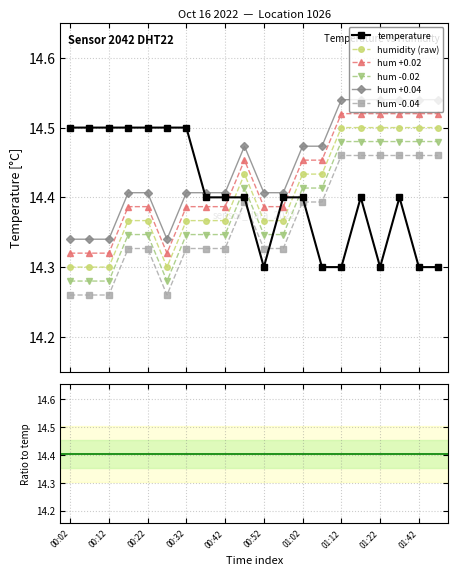

What is the difference between the maximum and second lowest values in the temperature series?

0.2